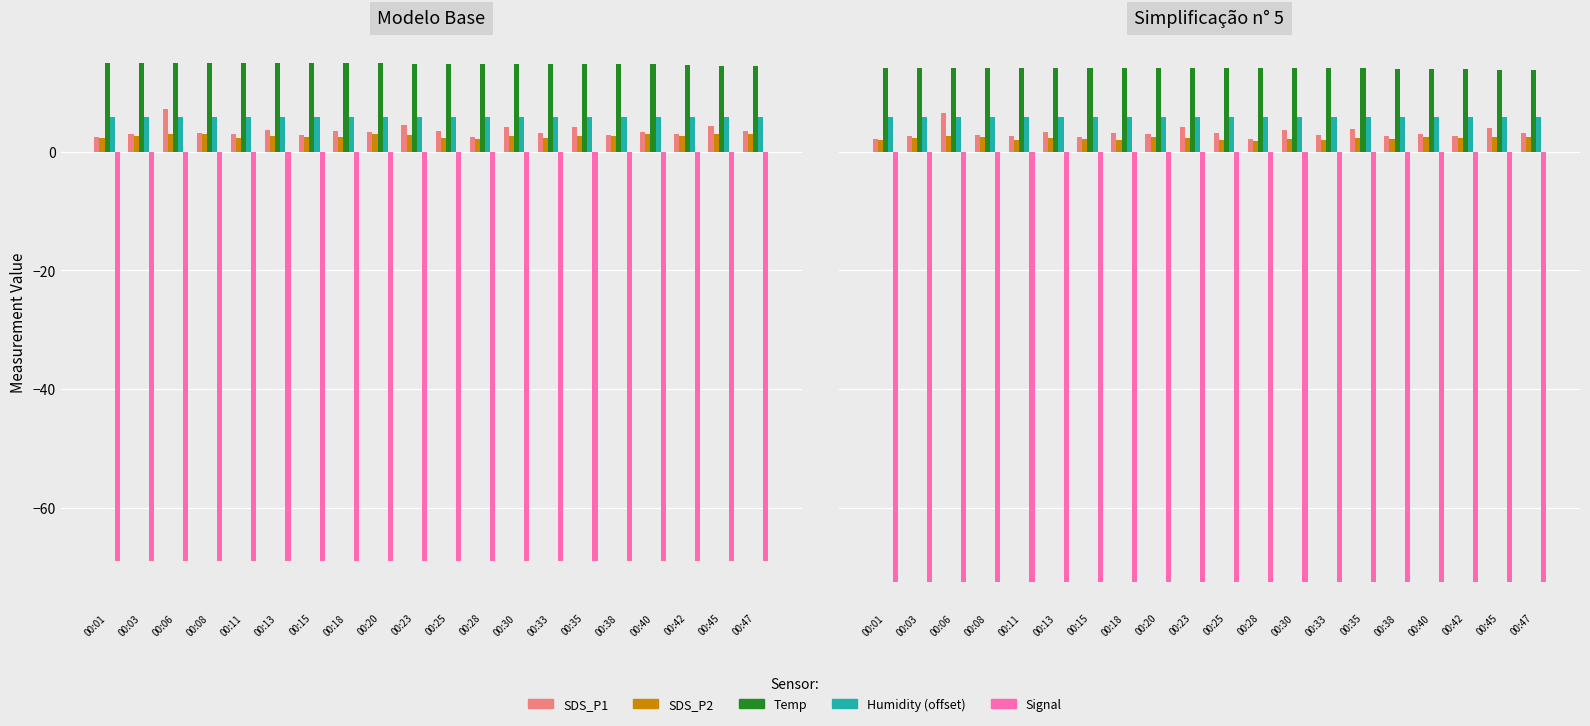

What value does the SDS_P1 series have at 00:23?

4.1